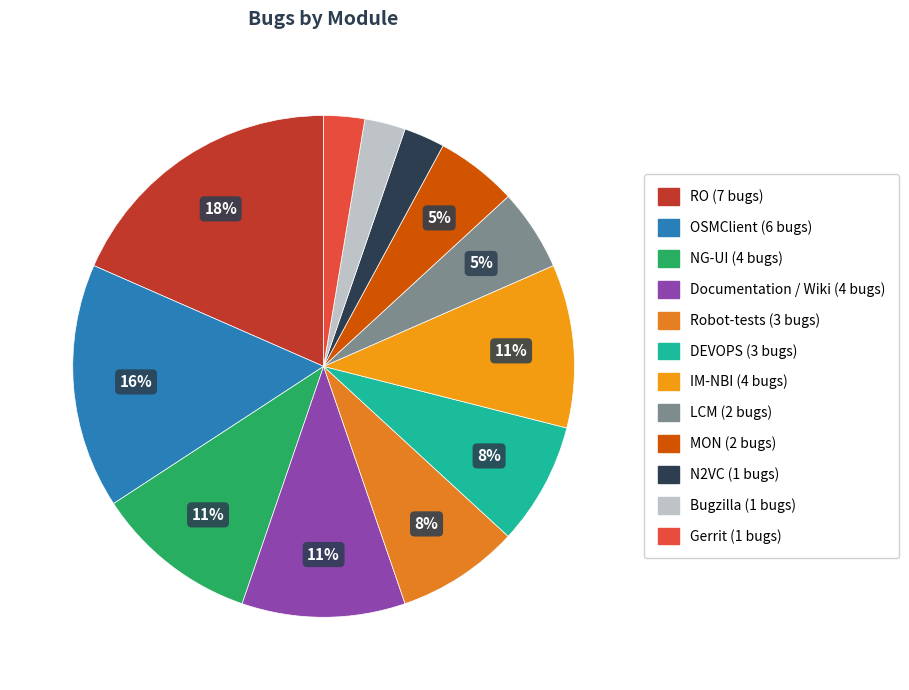

How many slices are in this pie chart?

12